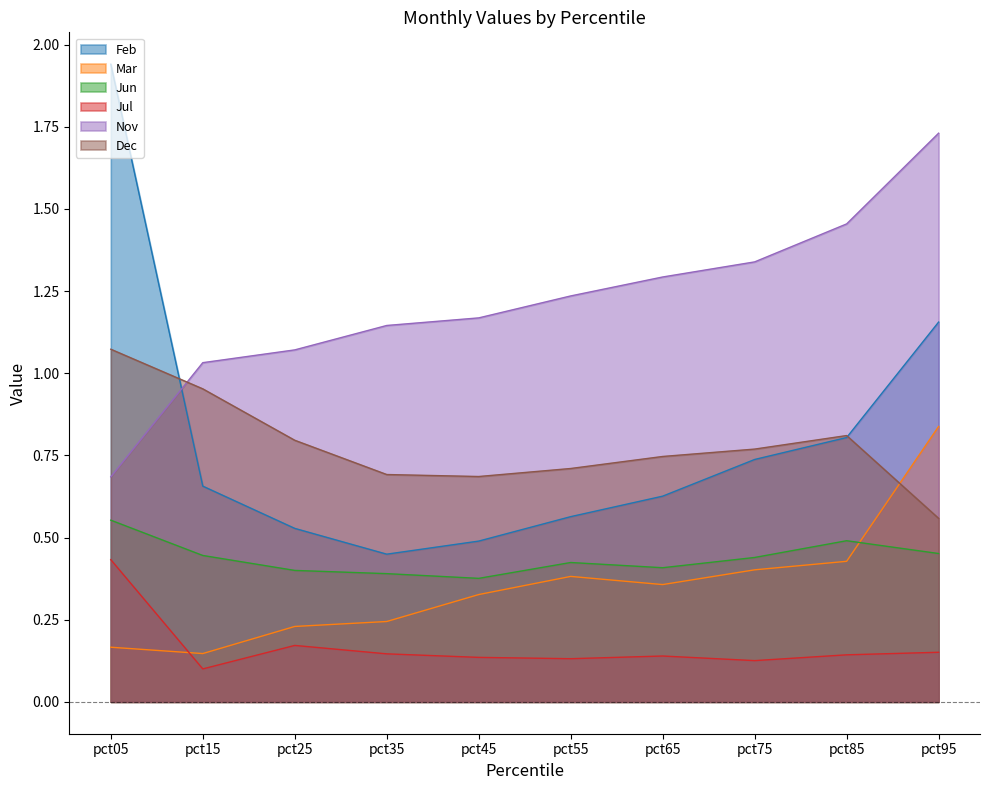

Which series has the largest total across all categories?

Nov